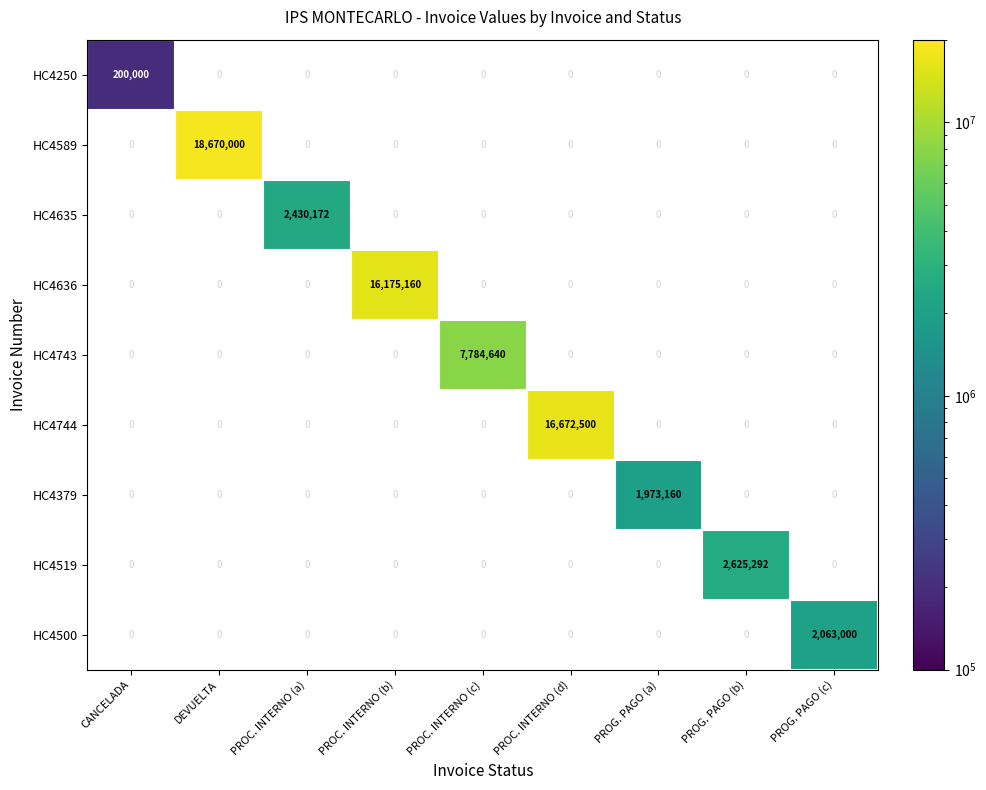

At how many categories does at least one series exceed 9425859?

3